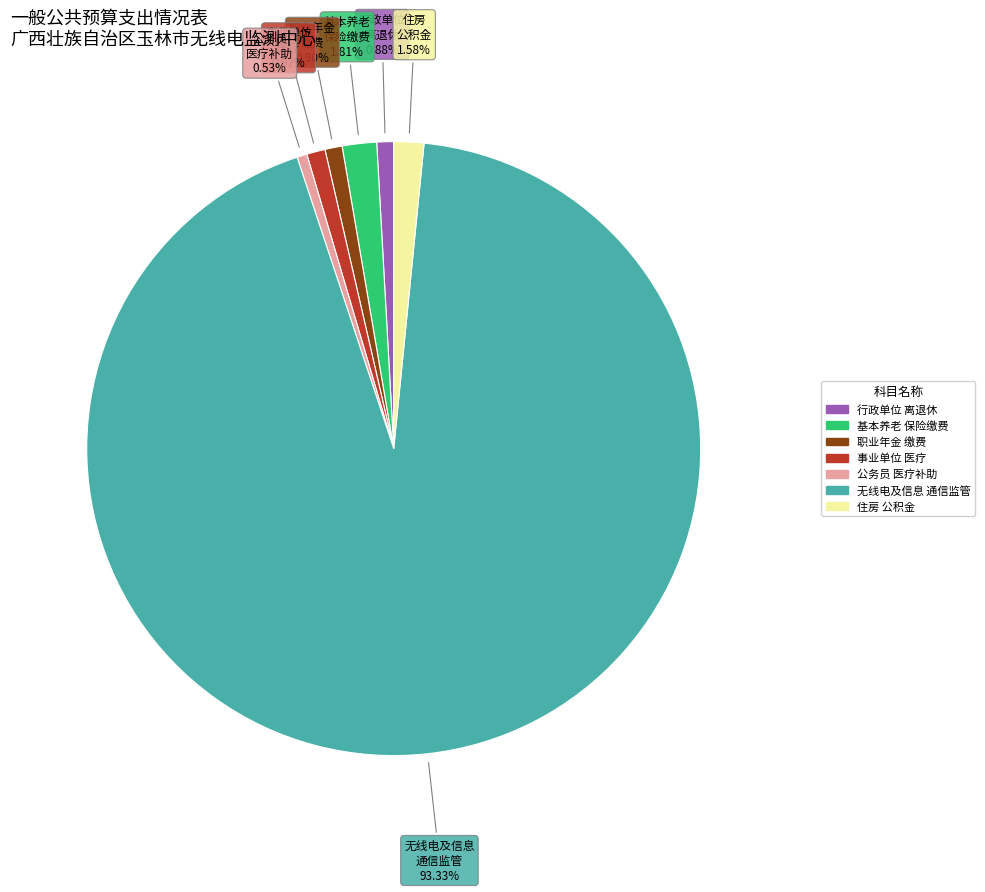

Is there a majority slice in this chart?

Yes